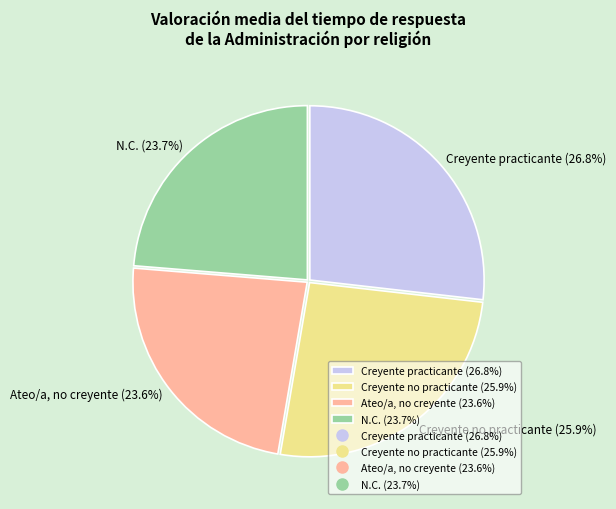

The Ateo/a, no creyente slice represents 24% of the pie. True or false?

True